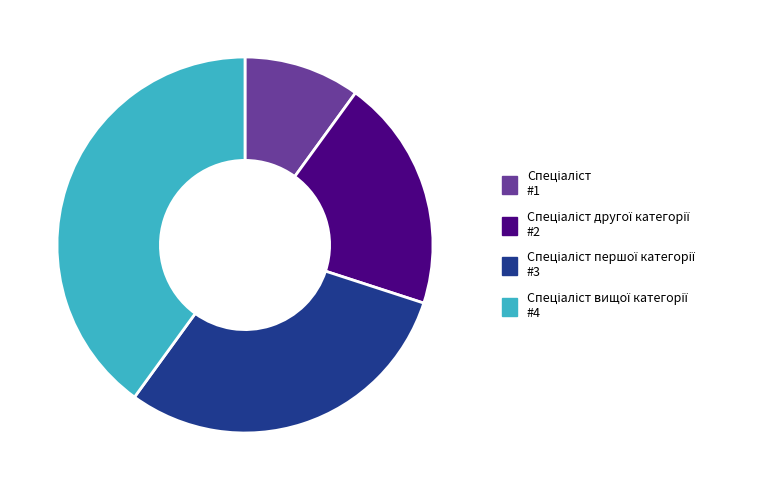

How many segments does this pie chart have?

4